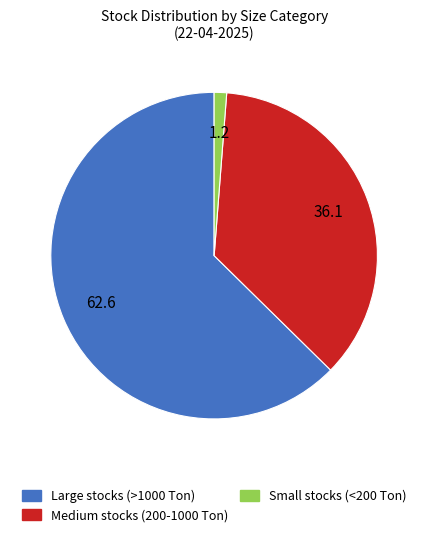

The Small stocks (<200 Ton) slice represents 11% of the pie. True or false?

False